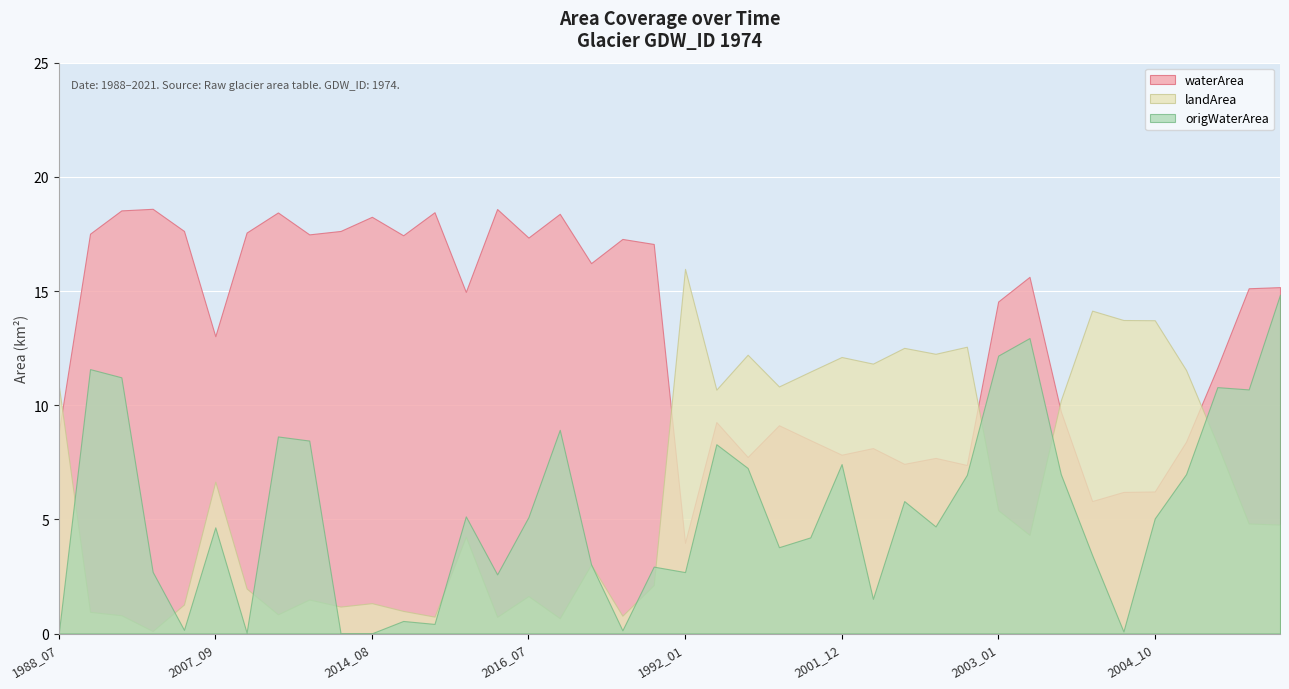

Where is waterArea nearest to the value 11?

2004_12